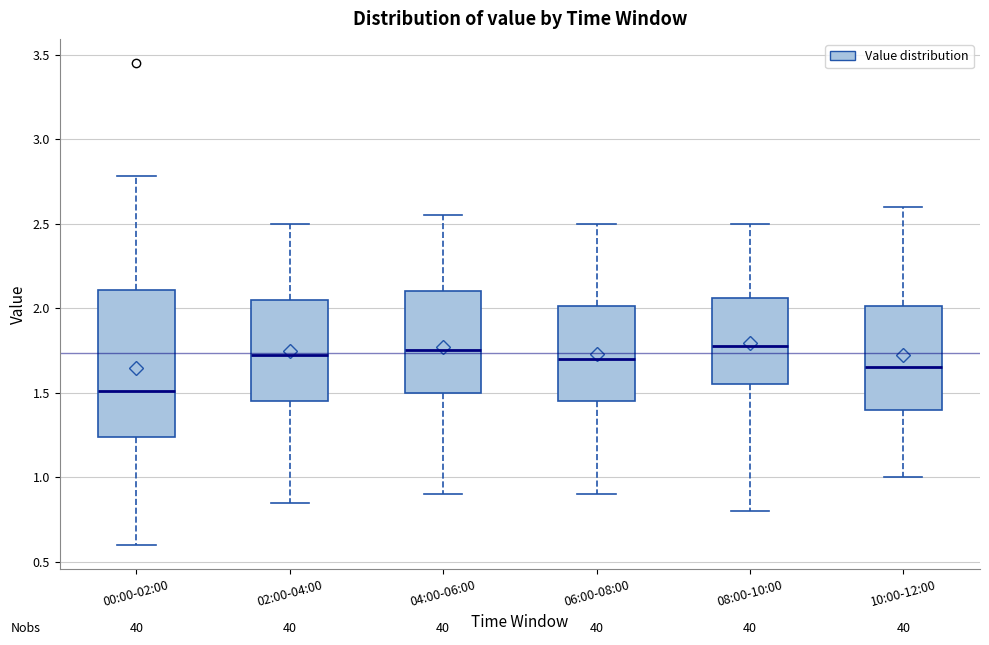

Reading left to right, read every box against the y-axis: the position of its median line, the range the box covers, and the ends of its whiskers. The values are not printed on the chart, so give them approximately, as read against the axis.

00:00-02:00: median 1.50, box 1.25 to 2.10, whiskers 0.60 to 2.80
02:00-04:00: median 1.75, box 1.45 to 2.05, whiskers 0.85 to 2.50
04:00-06:00: median 1.75, box 1.50 to 2.10, whiskers 0.90 to 2.55
06:00-08:00: median 1.70, box 1.45 to 2.00, whiskers 0.90 to 2.50
08:00-10:00: median 1.80, box 1.55 to 2.05, whiskers 0.80 to 2.50
10:00-12:00: median 1.65, box 1.40 to 2.00, whiskers 1.00 to 2.60